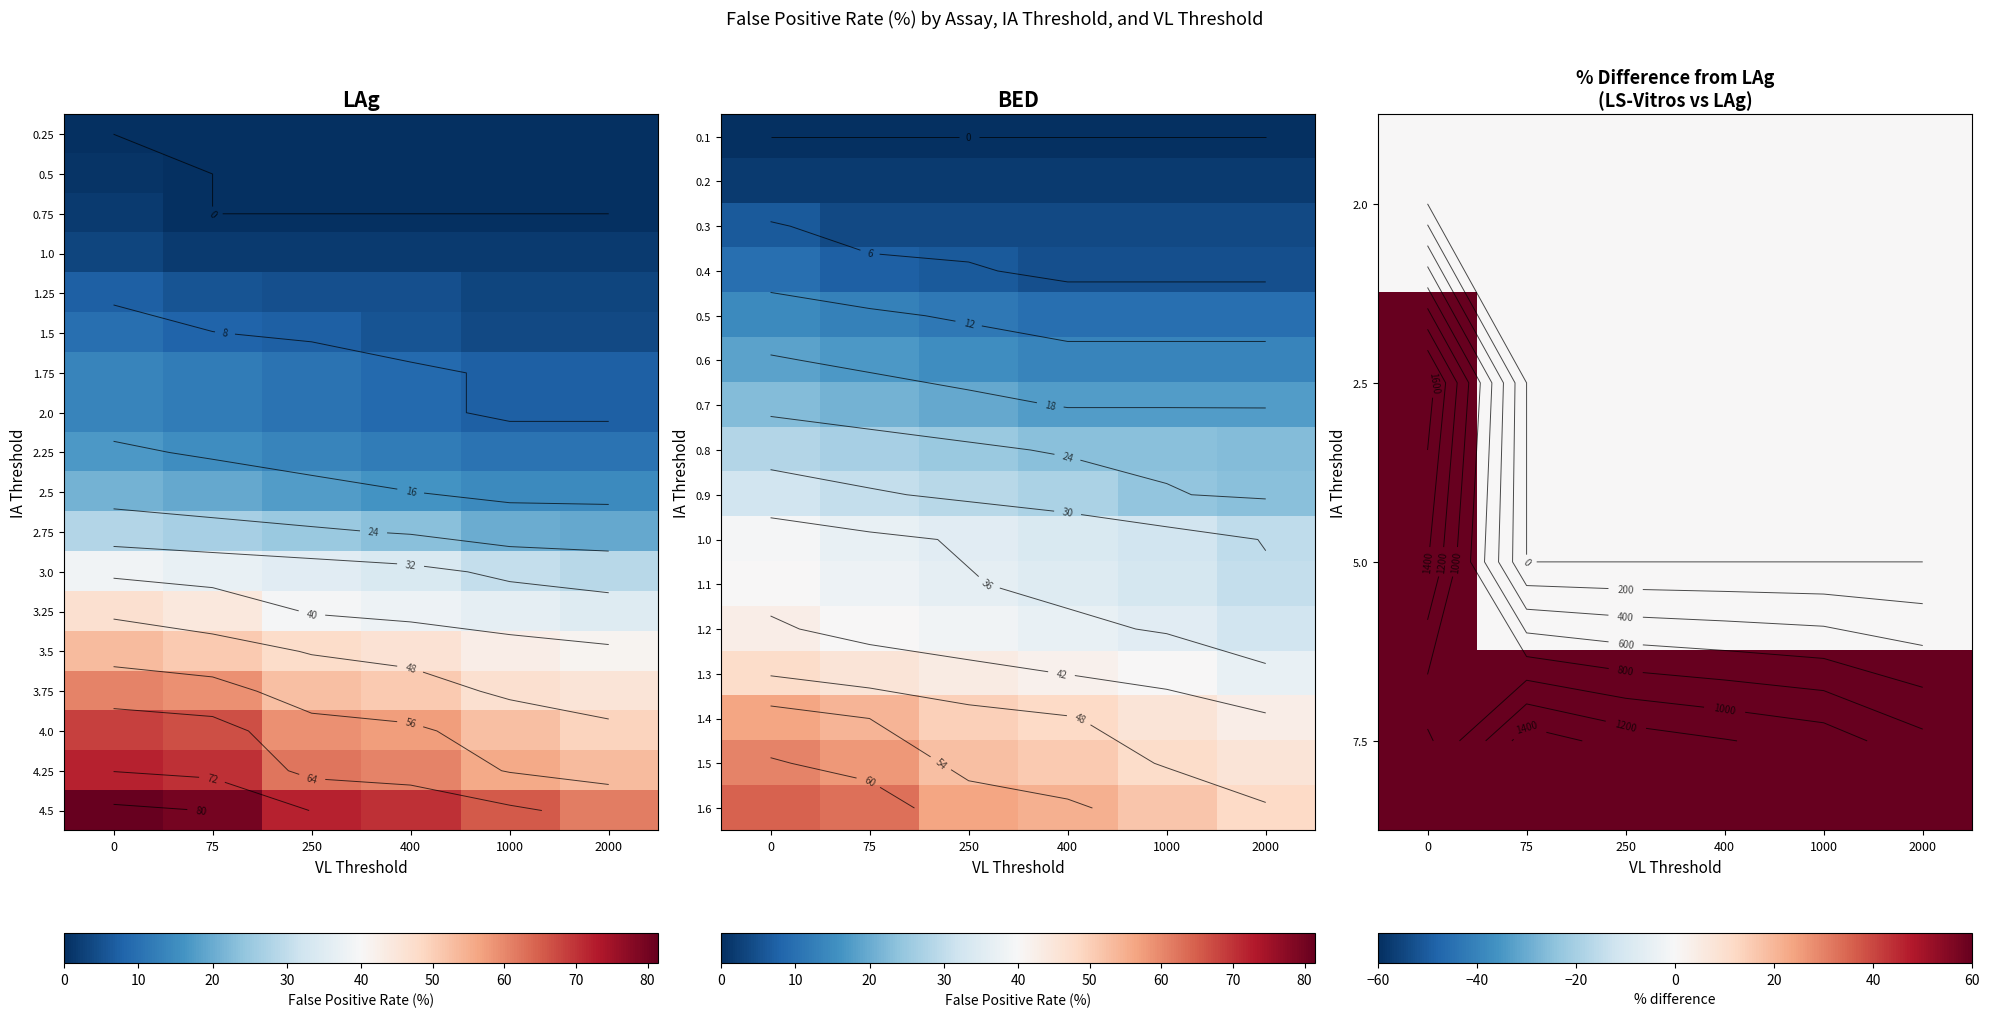

What is the difference between the second highest and minimum values in the 0.9 series?

7.2